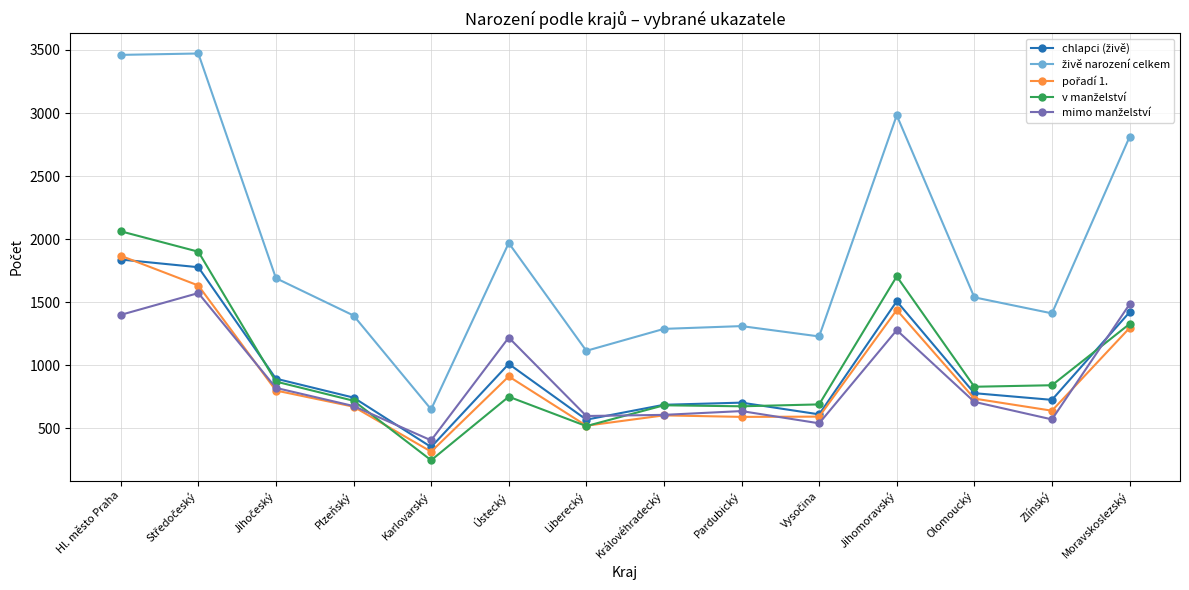

What is the total value across all series at Moravskoslezský?

8335